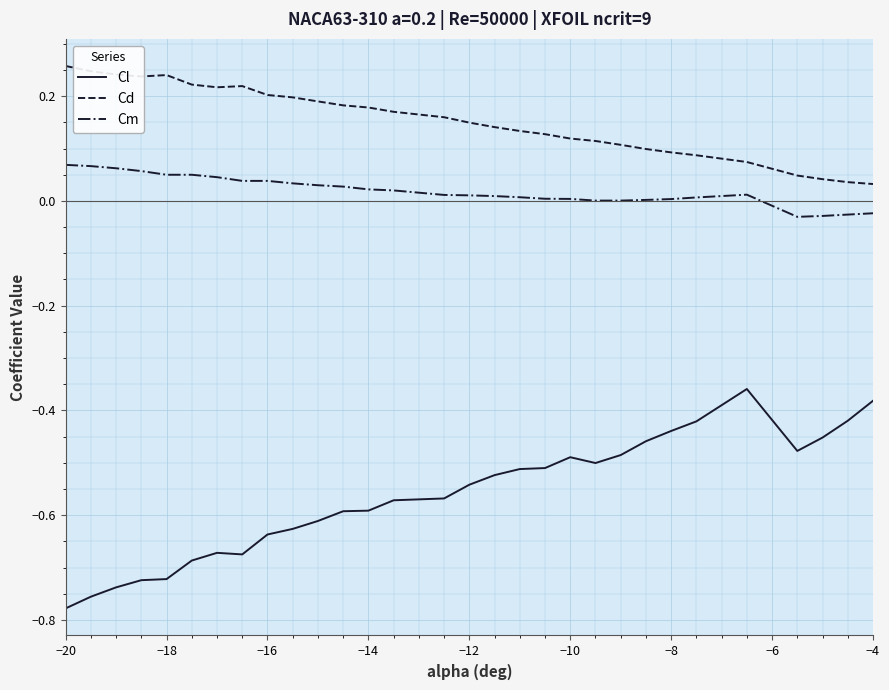

List the series in order of their overall mean, lowest first.

Cl, Cm, Cd